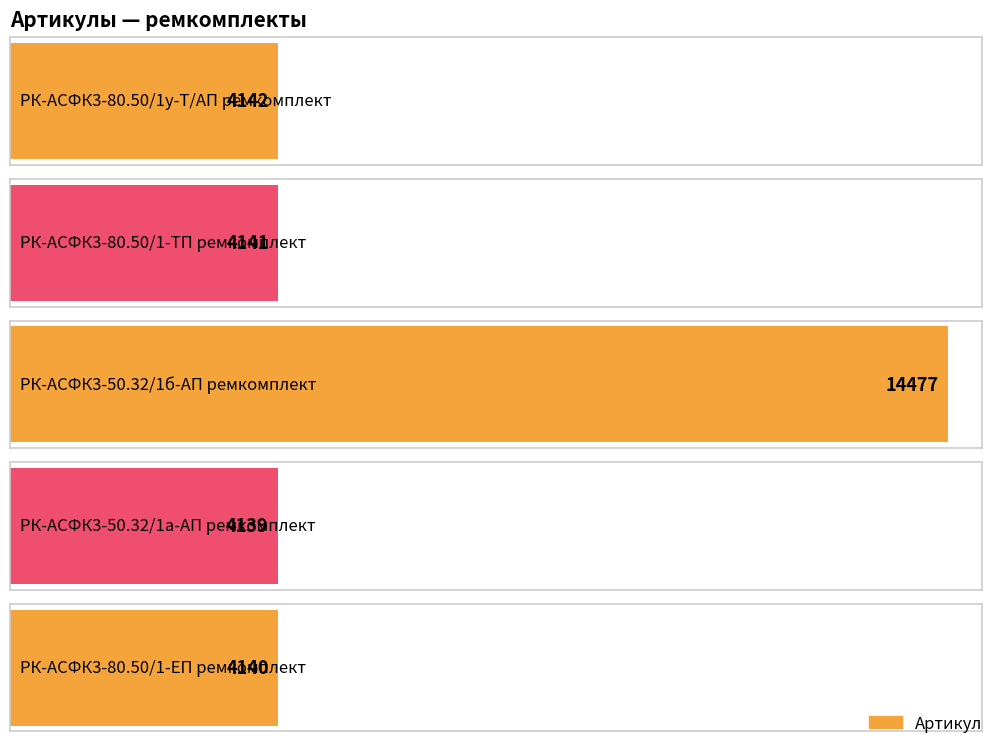

What is the value of the 4th bar from the left?

4139